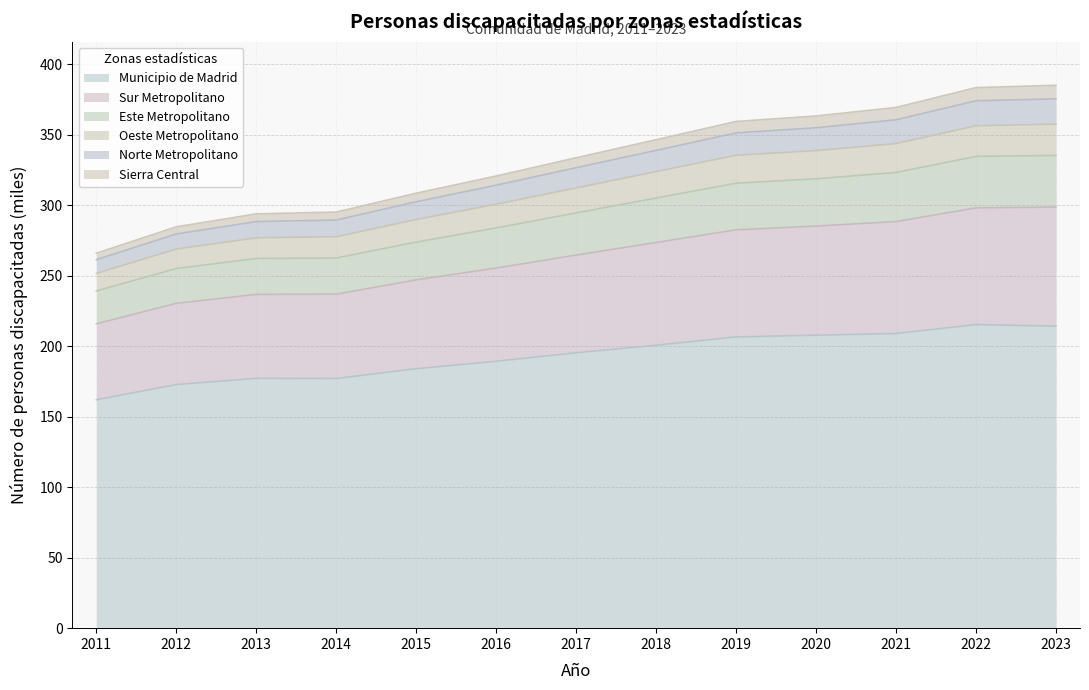

Count the number of categories in the chart.

13